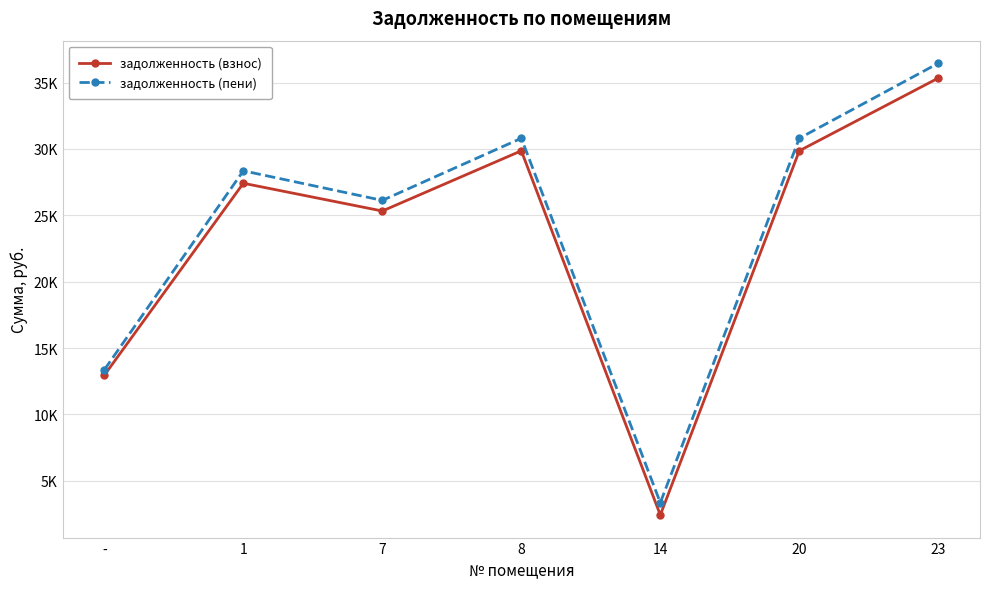

What are all the series names shown in the legend?

задолженность (взнос), задолженность (пени)